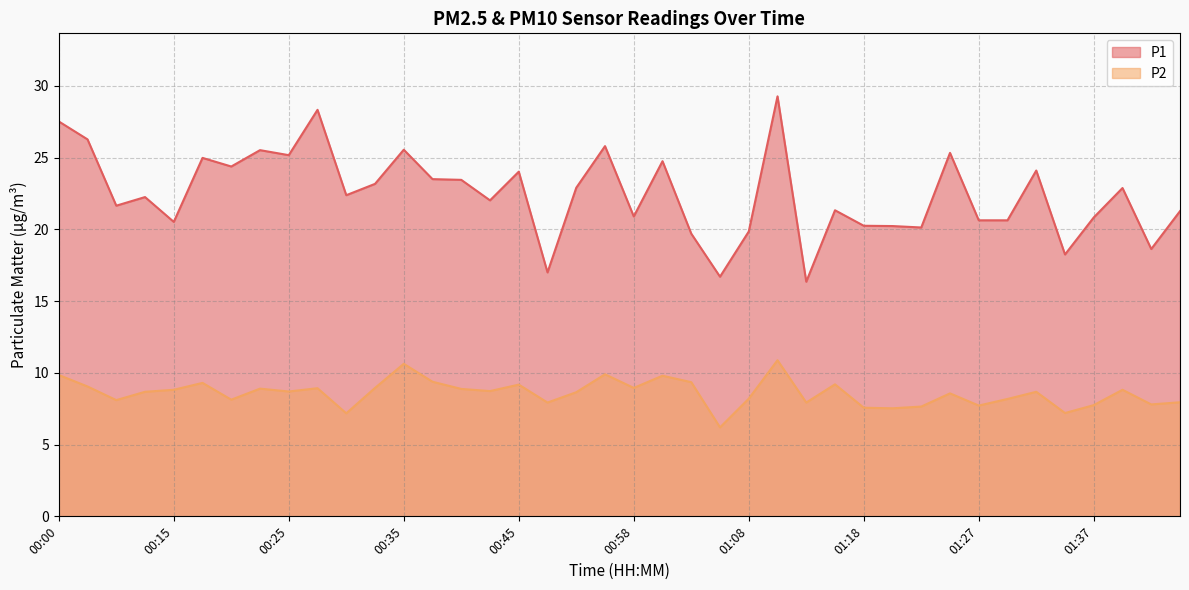

What is the minimum value for P1?

16.4